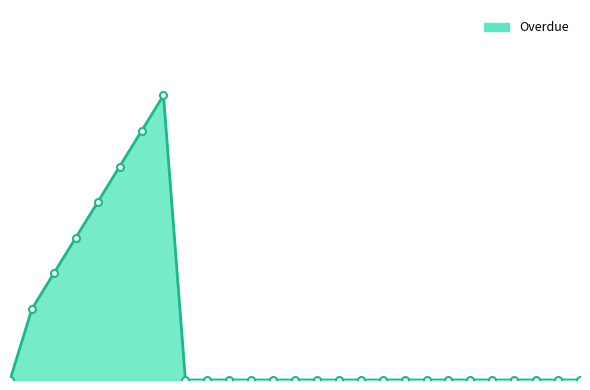

How many points are higher than both their immediate neighbors (excluding endpoints)?

1